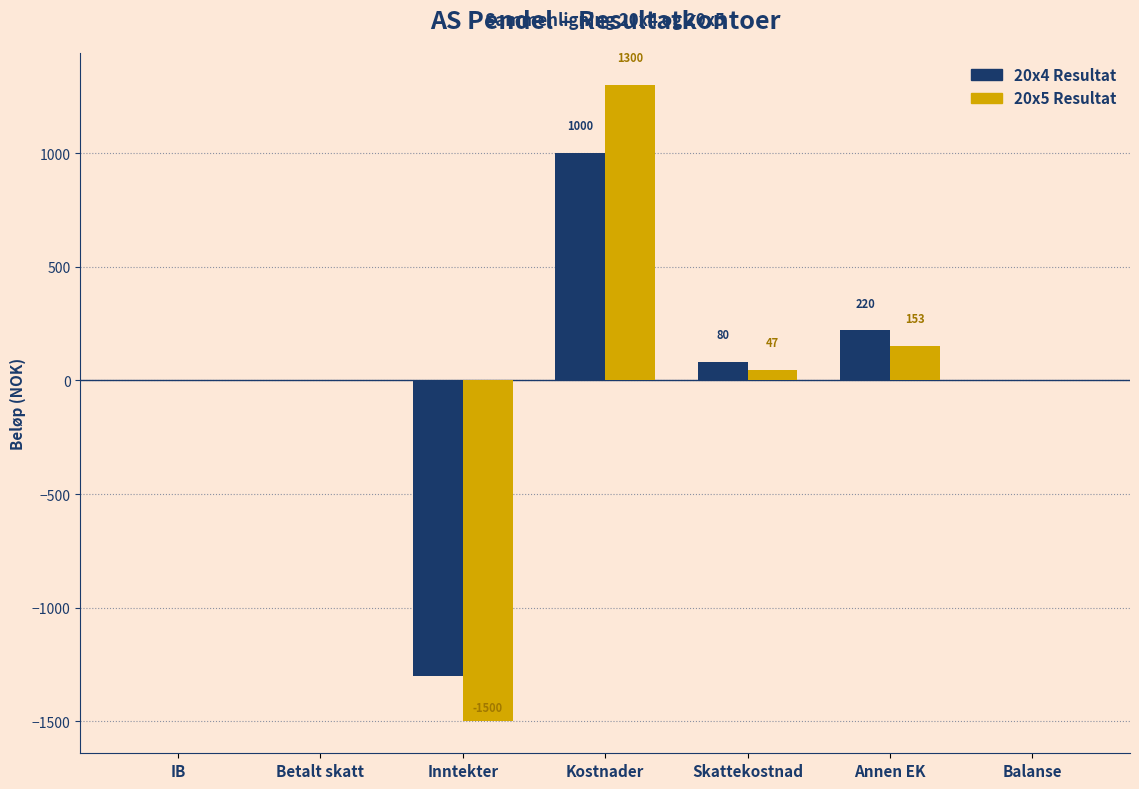

Which category has the highest value in the 20x5 Resultat series?

Kostnader